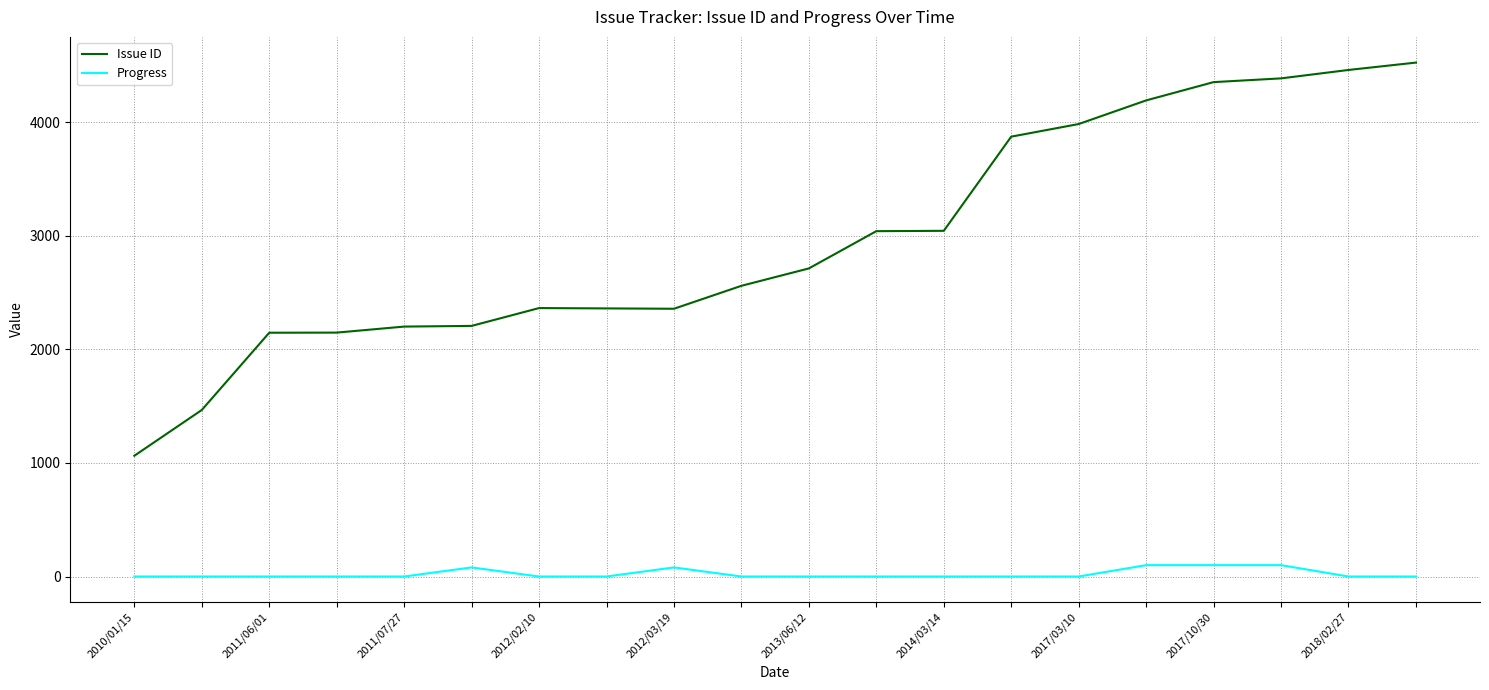

Which series has the largest range (max minus min)?

Issue ID